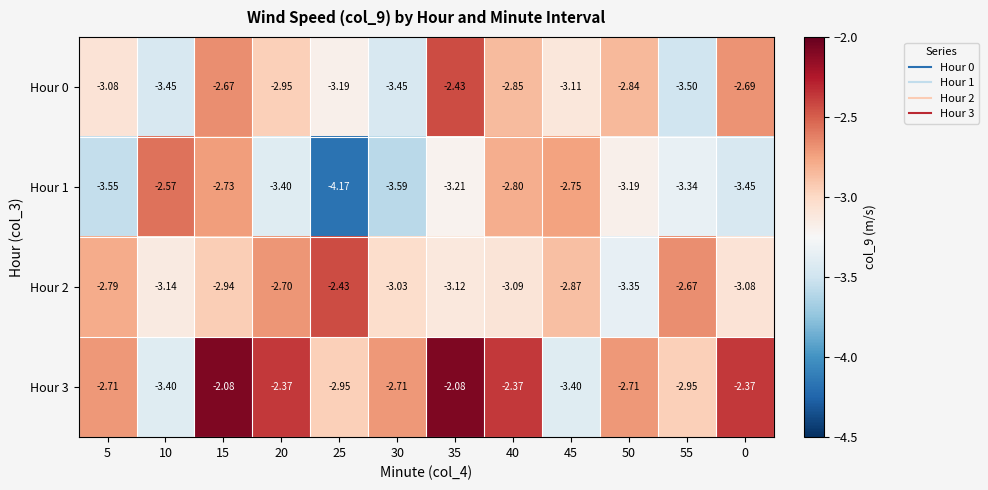

Is the value of Hour 2 at 50 greater than the value of Hour 3 at 10?

Yes